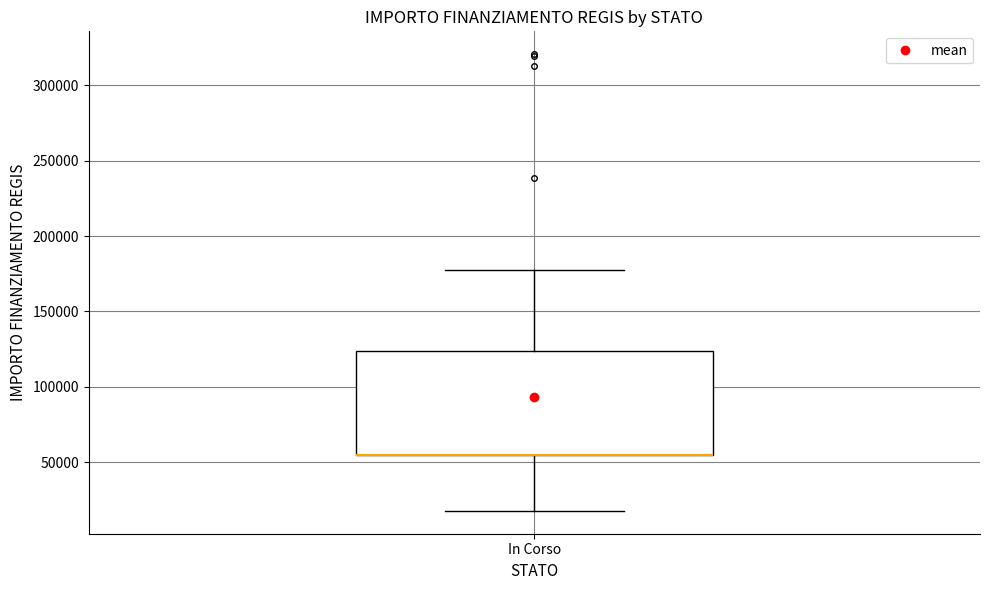

Transcribe this box plot: give where the median line is, the range the box spans, and where the two whiskers end, as read against the y-axis. The values are not printed on the chart, so give them approximately, as read against the axis.

median 55000 (drawn on the box's lower edge), box 55000 to 125000, whiskers 20000 to 175000